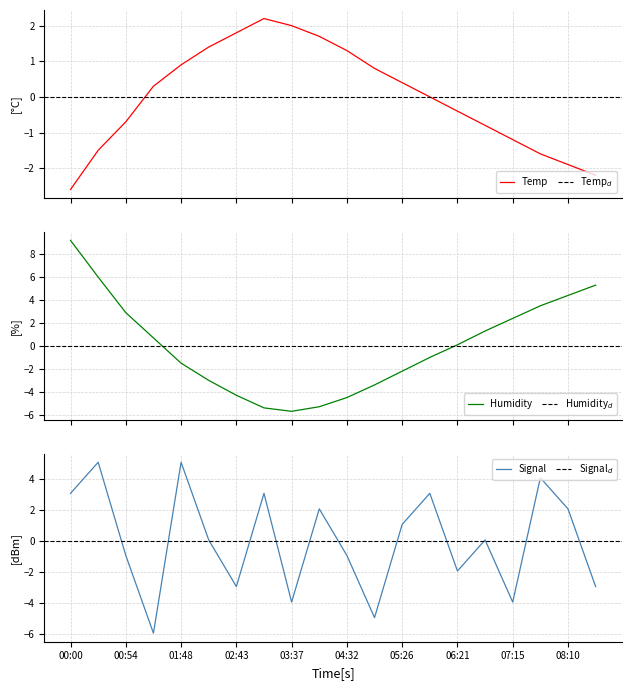

What is the lowest value of the Temp series?

-2.6